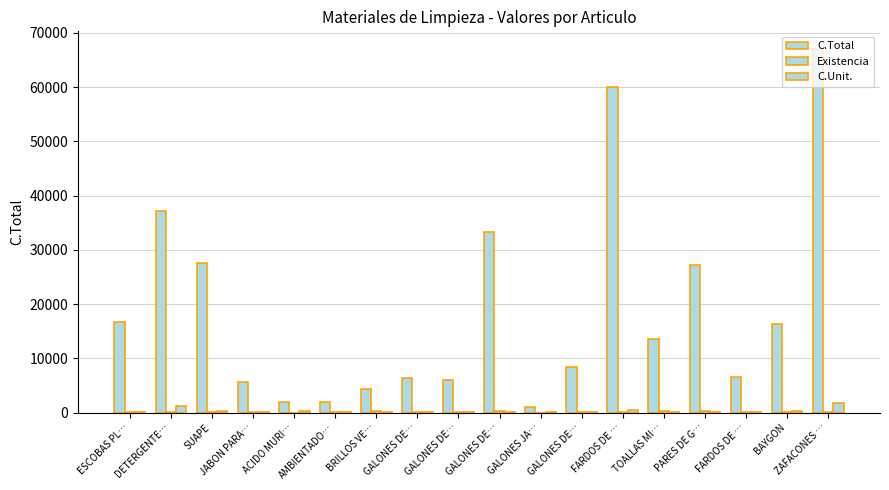

How many distinct data groups are displayed?

3